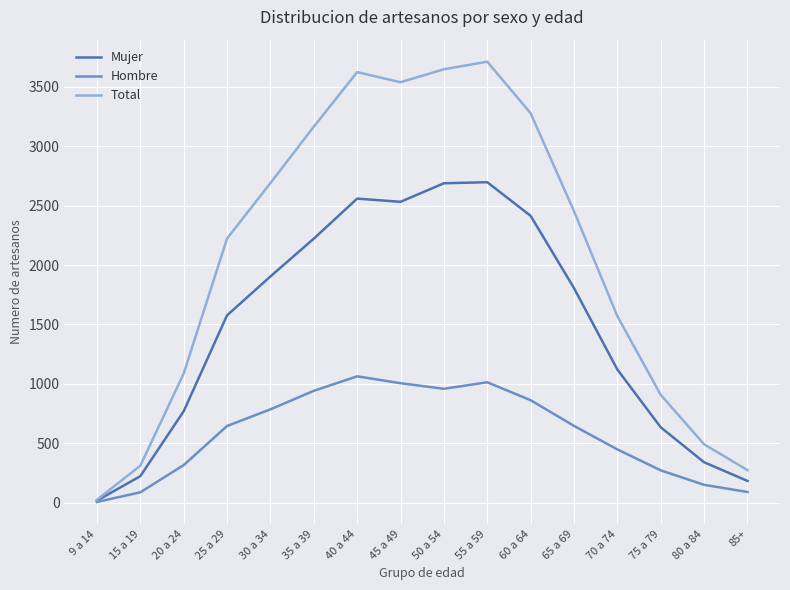

How many series are shown in this chart?

3